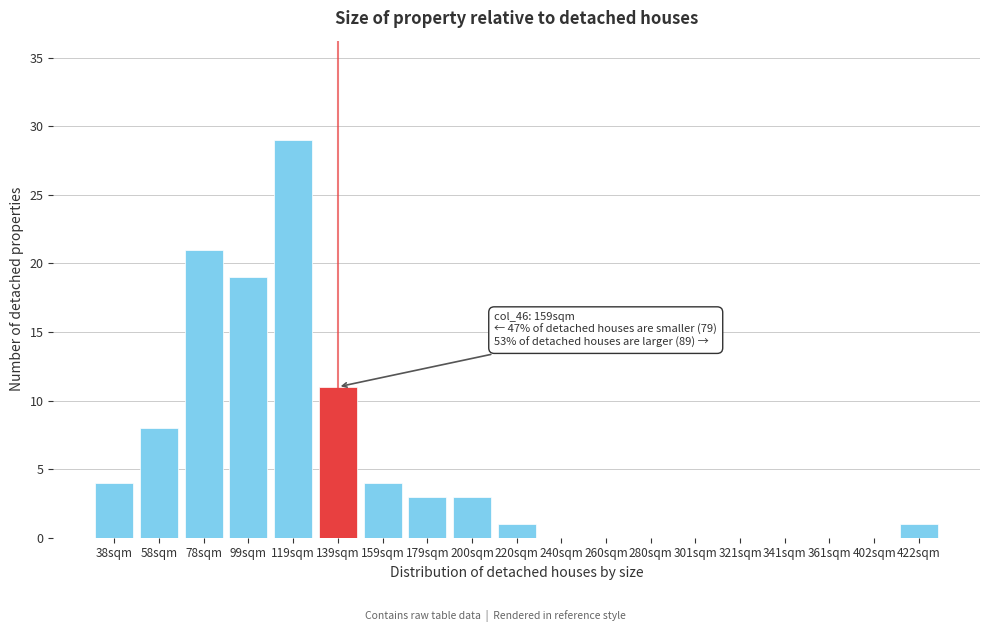

Reading left to right, extract all data points from this chart.

38sqm=4	58sqm=8	78sqm=21	99sqm=19	119sqm=29	139sqm=11	159sqm=4	179sqm=3	200sqm=3	220sqm=1	240sqm=0	260sqm=0	280sqm=0	301sqm=0	321sqm=0	341sqm=0	361sqm=0	402sqm=0	422sqm=1